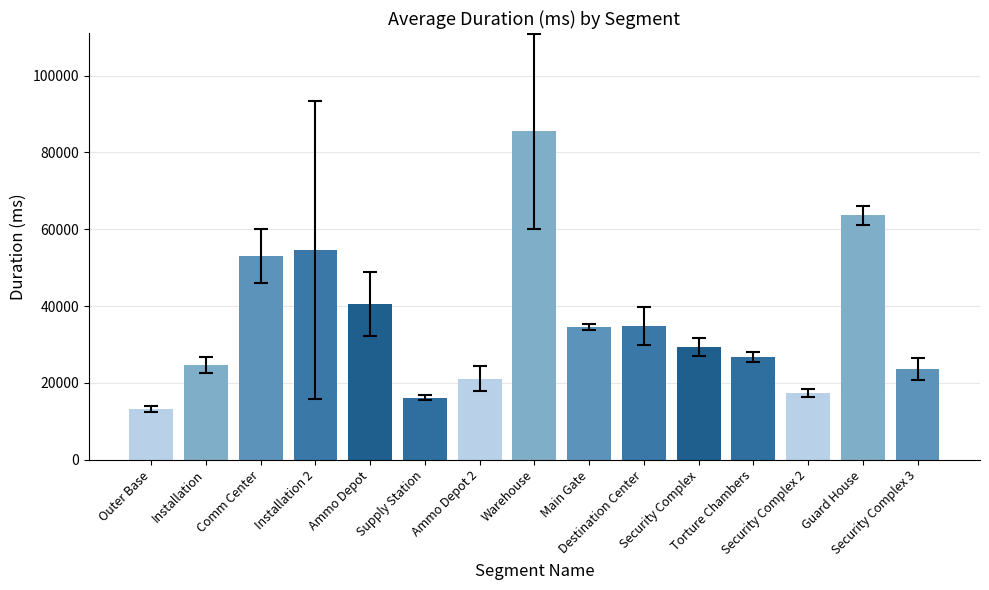

What is the maximum value shown in the chart?

85473.6